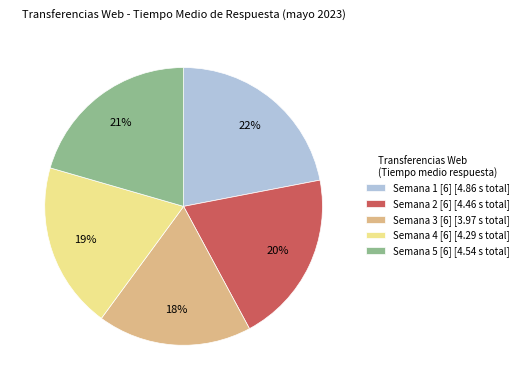

How many segments does this pie chart have?

5